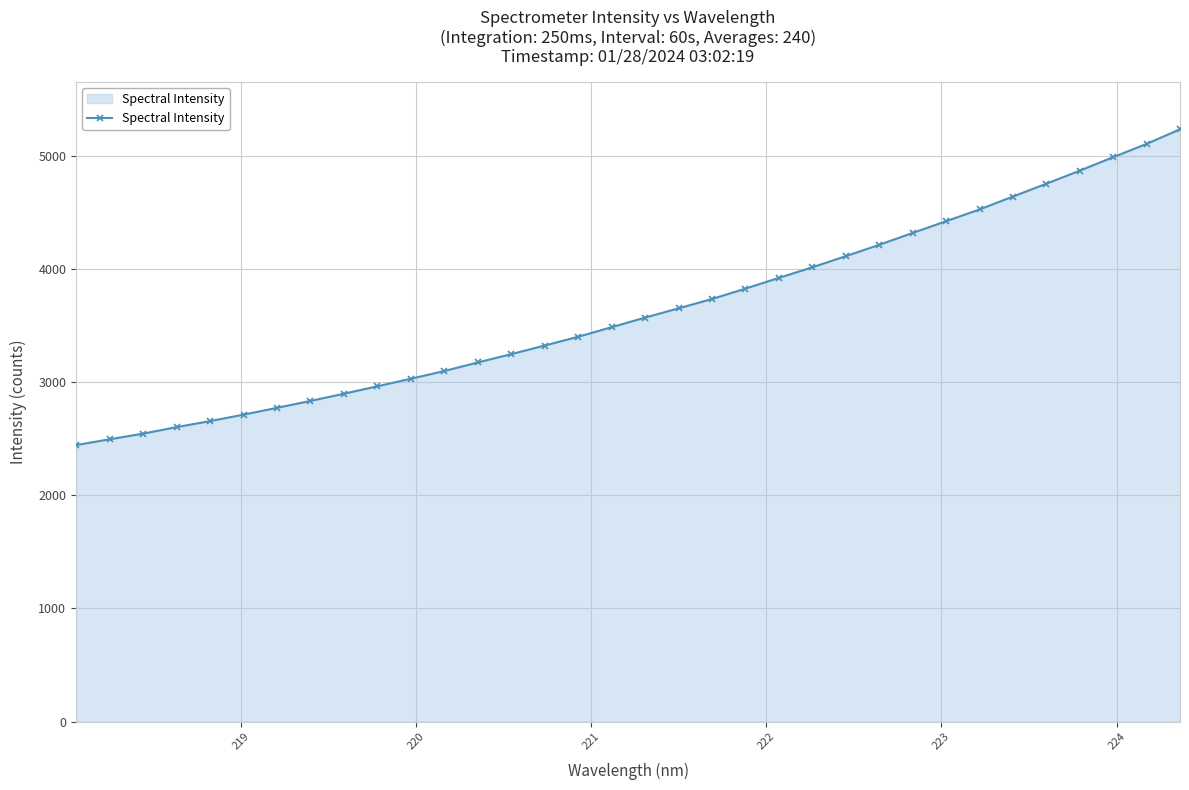

Does the chart have visible grid lines?

Yes